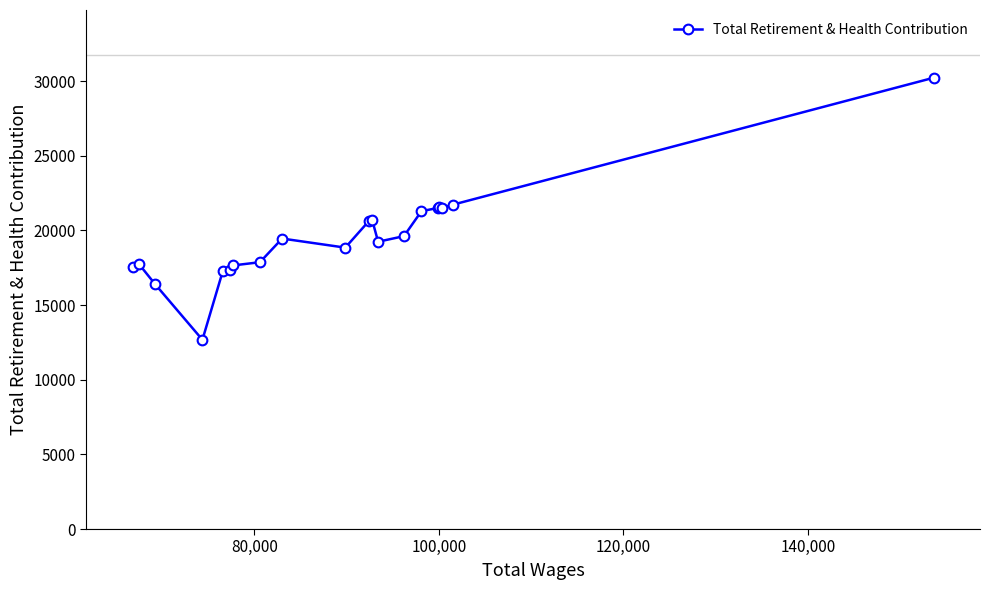

What is the value of the 11th point from the left?

20655